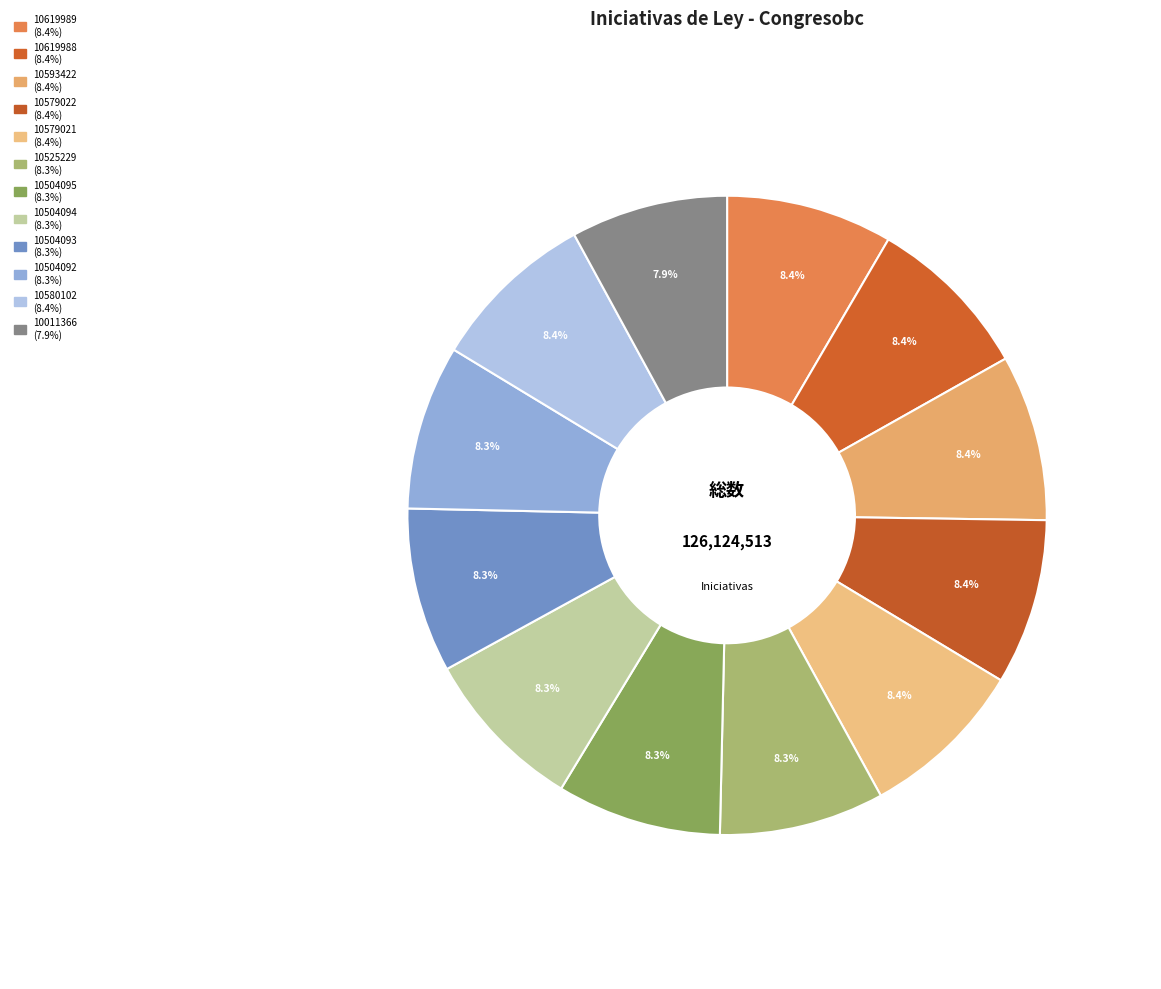

What is the smallest slice in the pie chart?

10011366